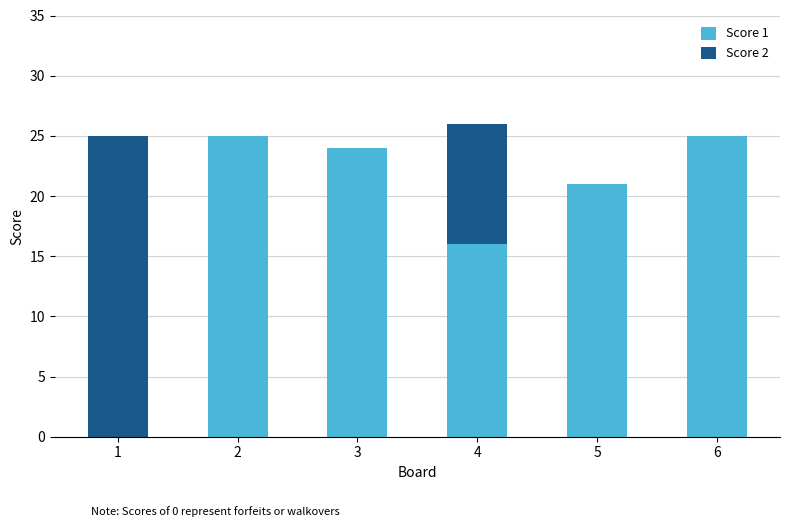

What is the total value across all series at 6?

25